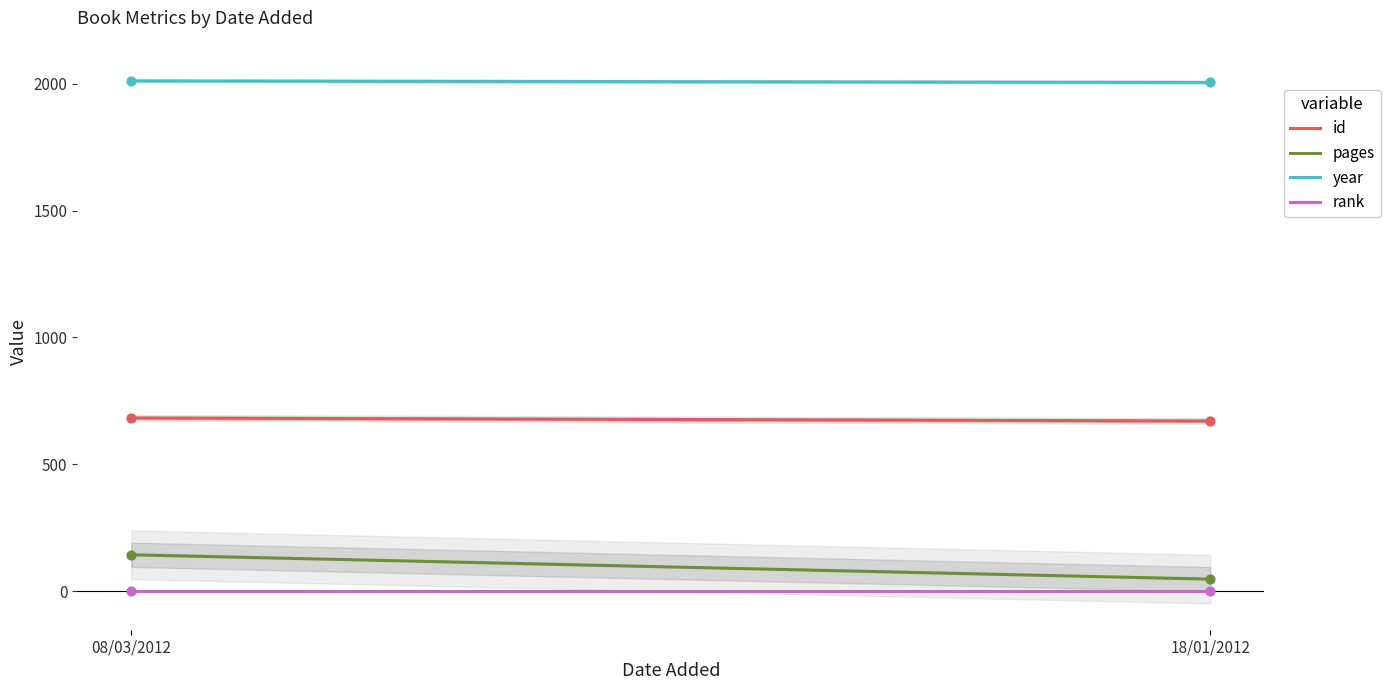

Is the value of rank at 18/01/2012 greater than the value of year at 08/03/2012?

No